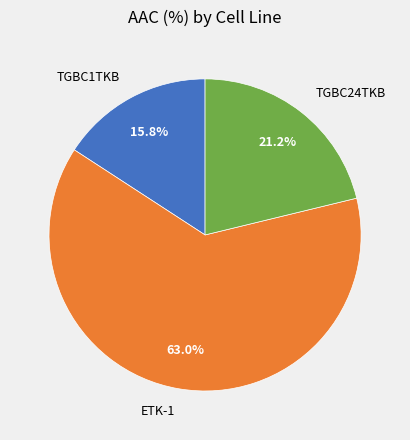

True or false: ETK-1 accounts for 63% of the total.

True